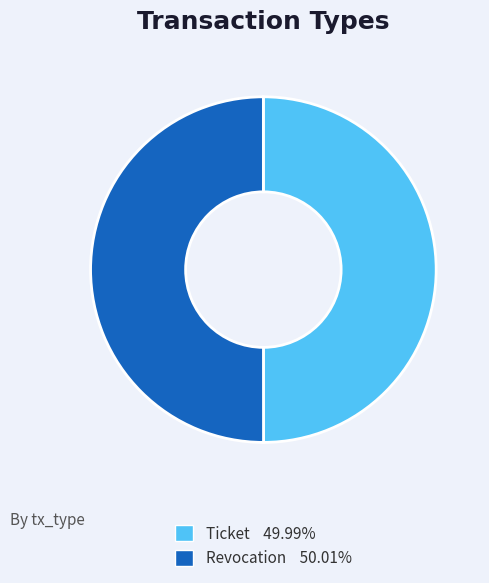

Is it true that Ticket is 42% of the pie?

False